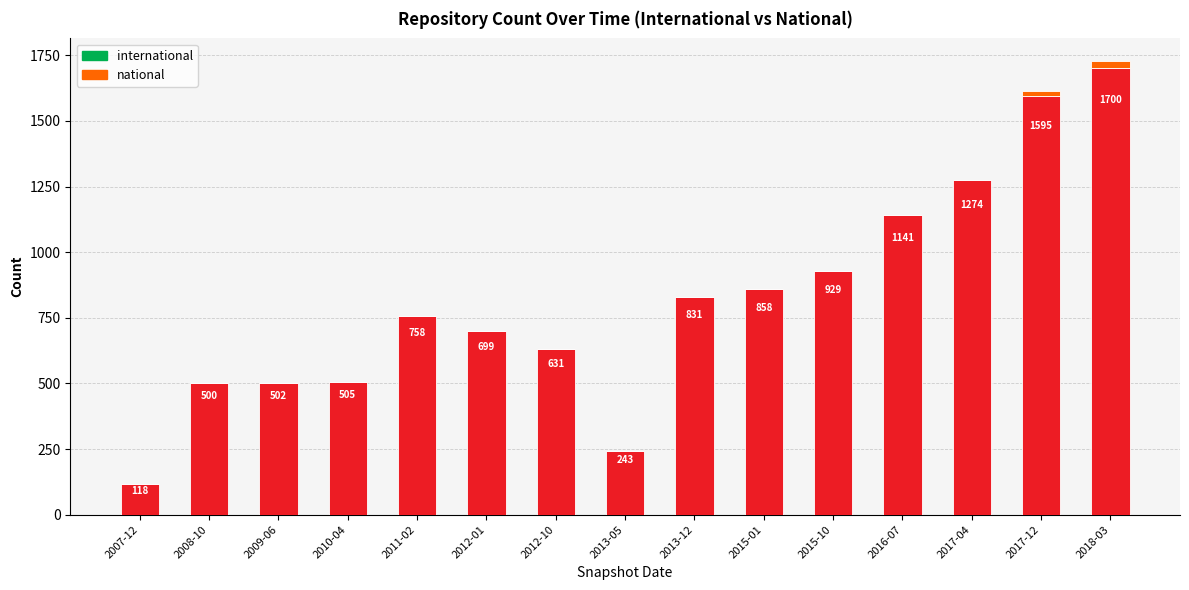

Count the number of data series in this chart.

2